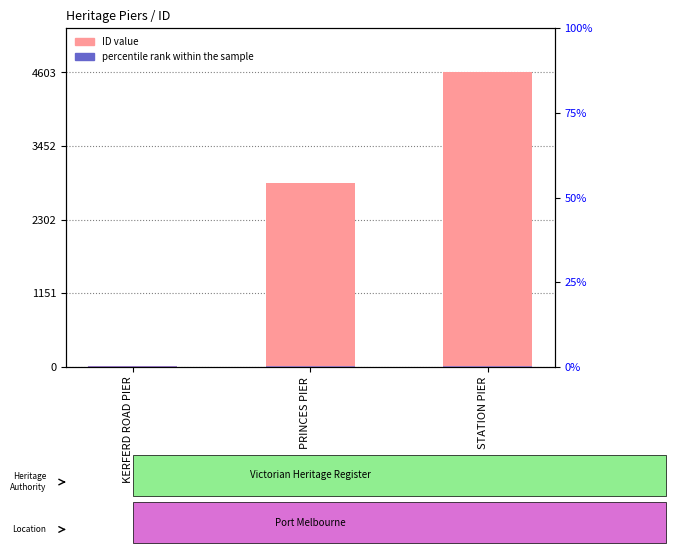

What is the label of the 2nd bar from the left?

PRINCES PIER